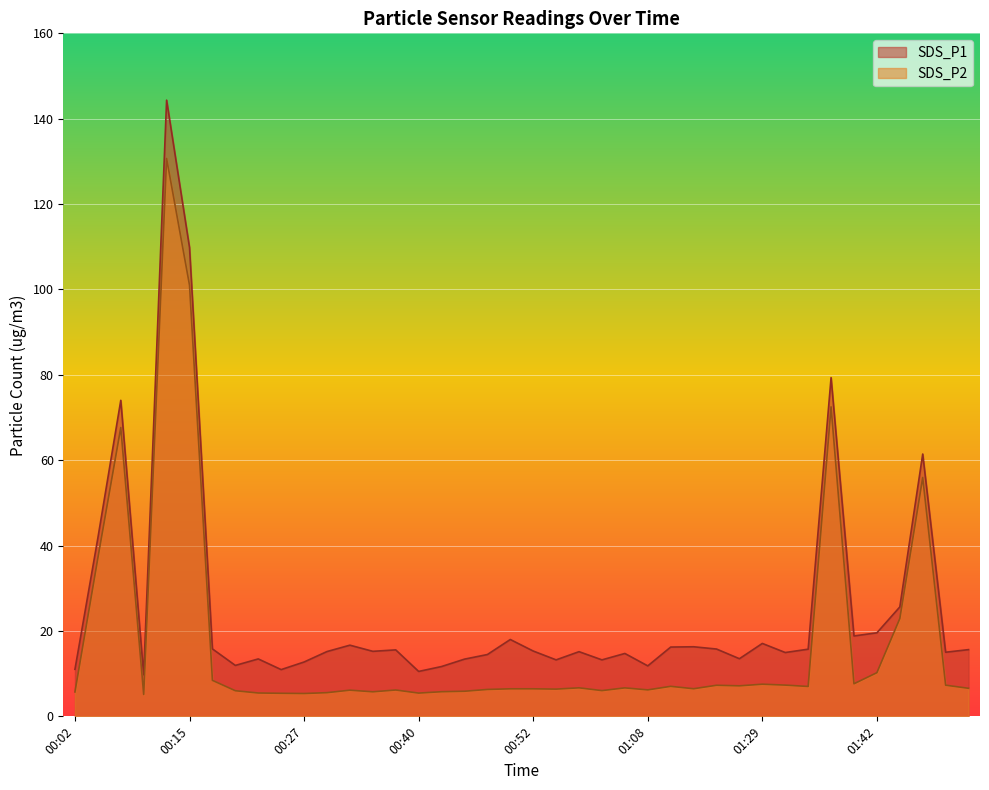

What is the difference between the highest and lowest values at 00:12?

13.7